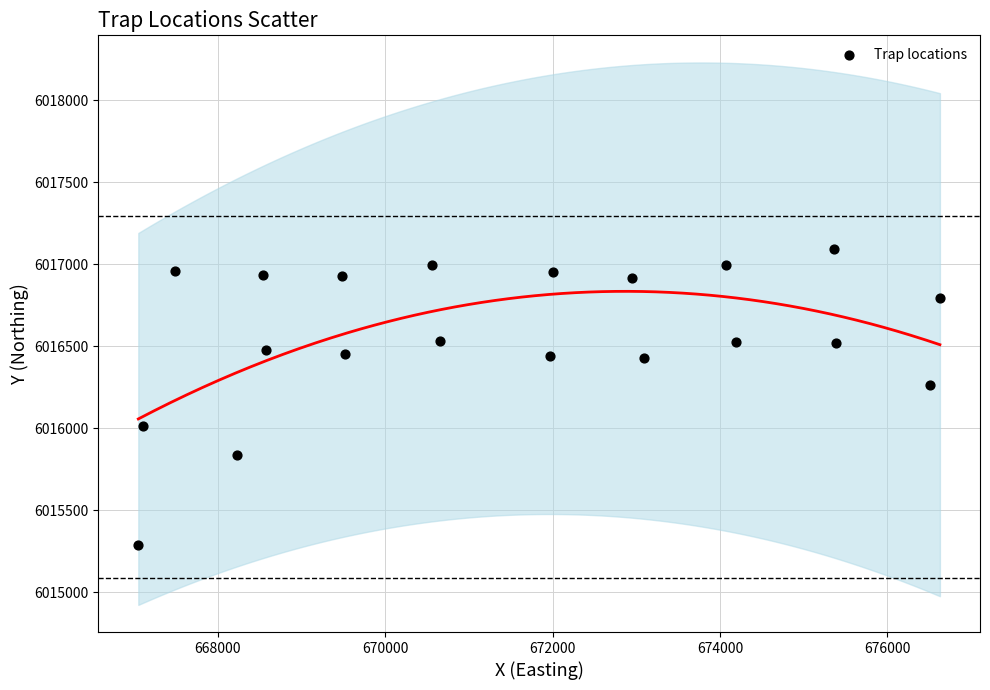

What is the range of Y values (max minus min)?

1805.4